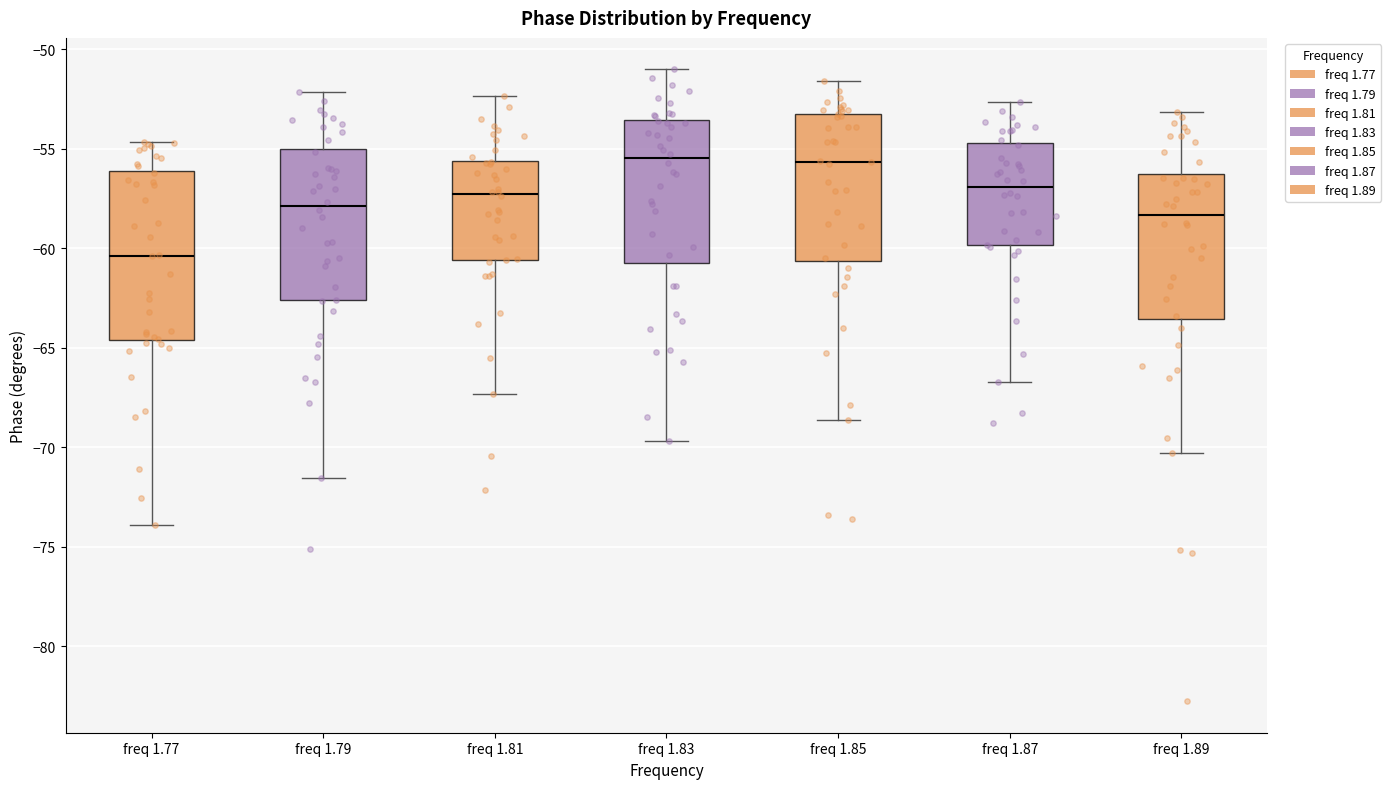

Reading left to right, transcribe this box plot: for each box, give where its median line is, the range the box spans, and where its two whiskers end, as read against the y-axis. The values are not printed on the chart, so give them approximately, as read against the axis.

freq 1.77: median -60.5, box -64.5 to -56.0, whiskers -74.0 to -54.5
freq 1.79: median -58.0, box -62.5 to -55.0, whiskers -71.5 to -52.0
freq 1.81: median -57.5, box -60.5 to -55.5, whiskers -67.5 to -52.5
freq 1.83: median -55.5, box -60.5 to -53.5, whiskers -69.5 to -51.0
freq 1.85: median -55.5, box -60.5 to -53.0, whiskers -68.5 to -51.5
freq 1.87: median -57.0, box -60.0 to -54.5, whiskers -66.5 to -52.5
freq 1.89: median -58.5, box -63.5 to -56.5, whiskers -70.5 to -53.0